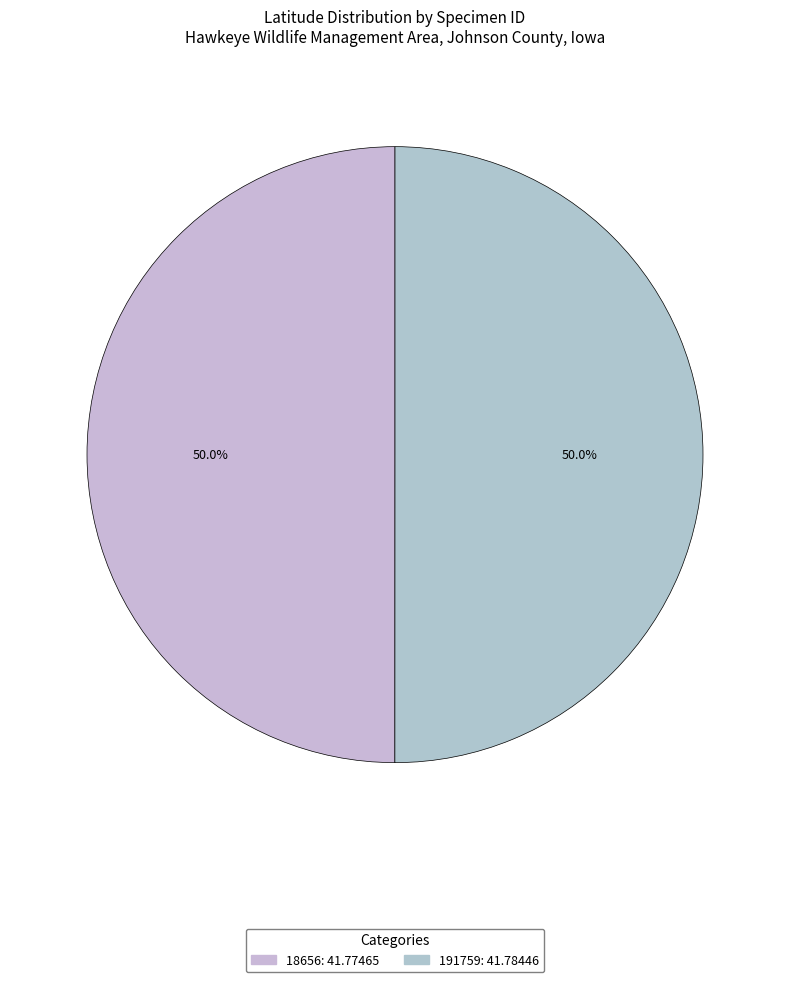

The 18656 slice represents 41% of the pie. True or false?

False